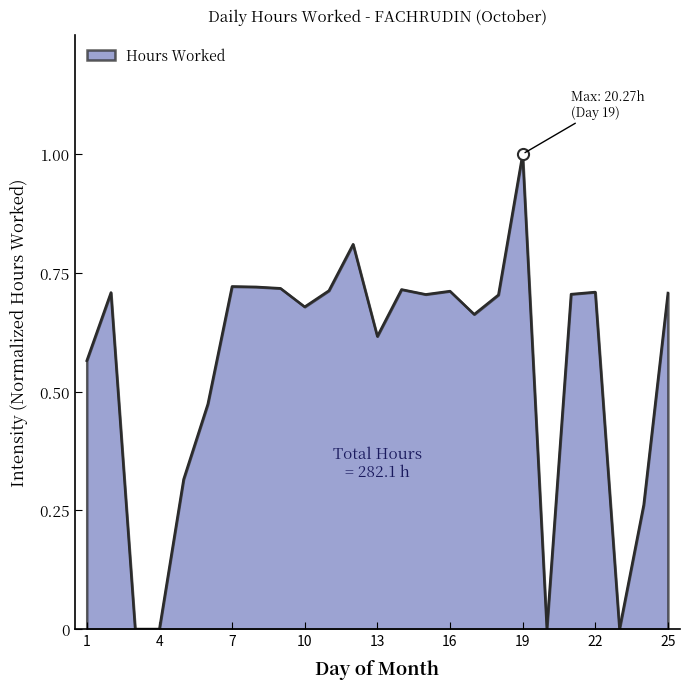

What is the greatest value displayed?

1.0